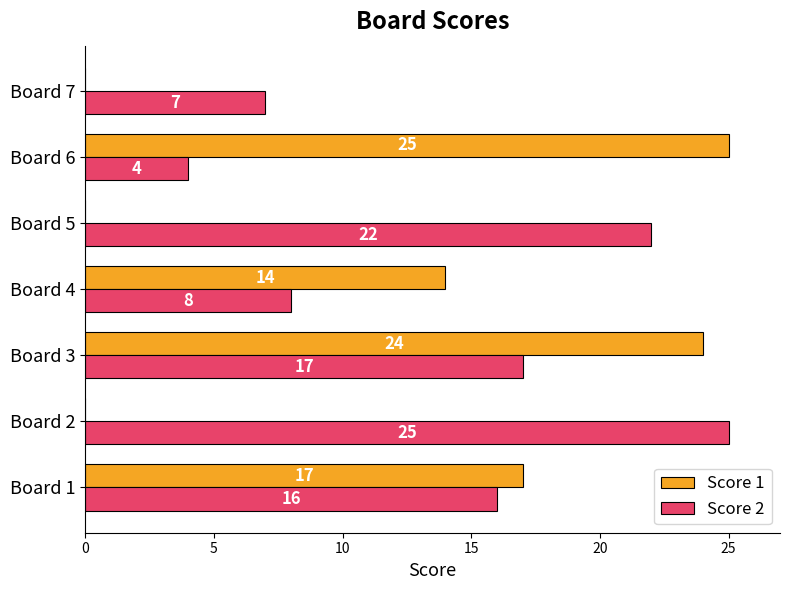

What is the highest value of the Score 2 series?

25